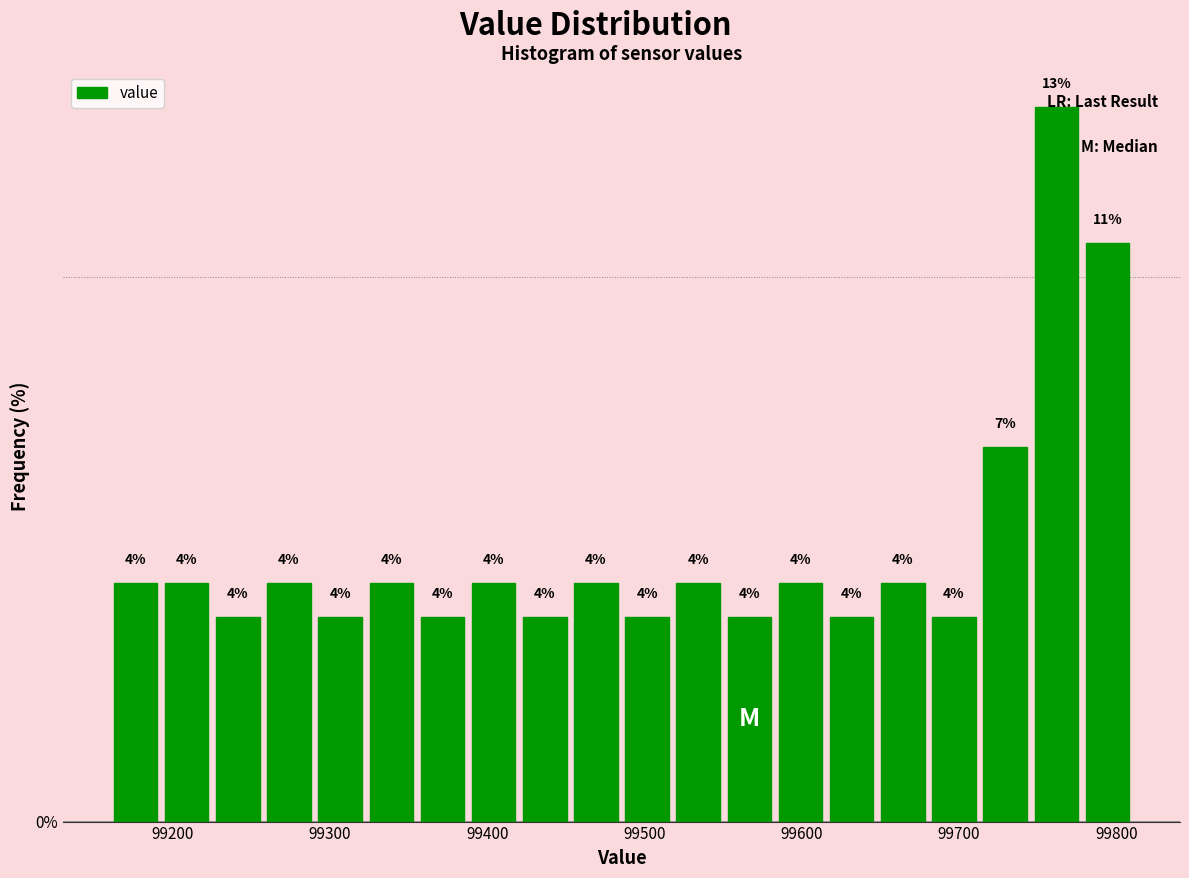

Read against the x-axis, roughly where is the centre of the tallest bar?

99760